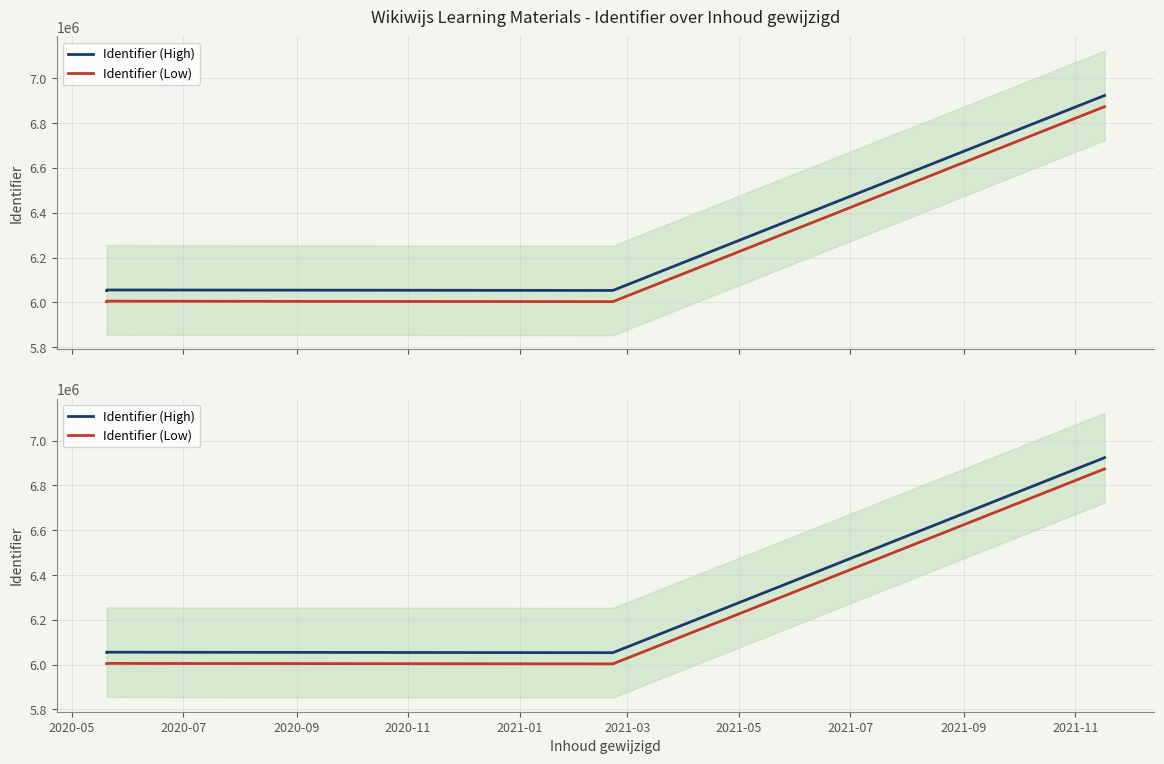

Is it true that Identifier (Low) equals 8037652 at 2020-07?

False